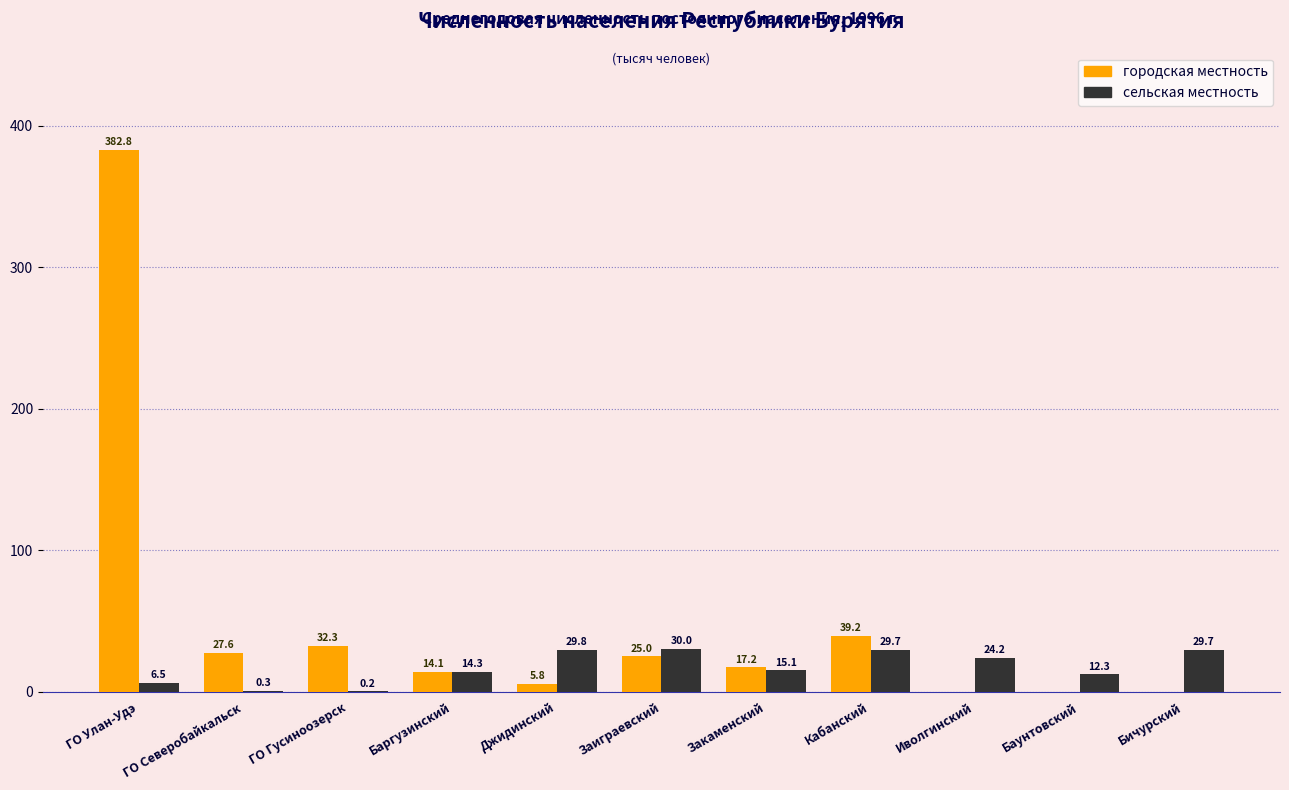

What is the total value across all series at Бичурский?

29.7